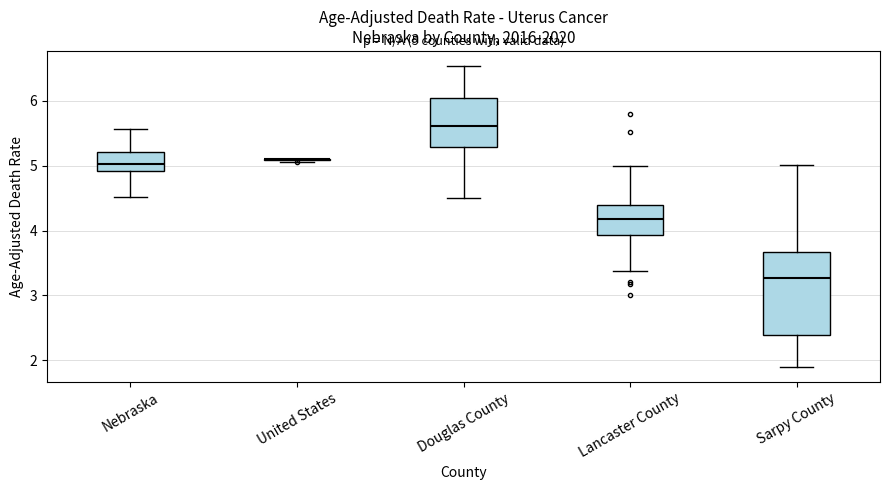

Comparing the boxes themselves (not the whiskers), which one is the tallest?

Sarpy County